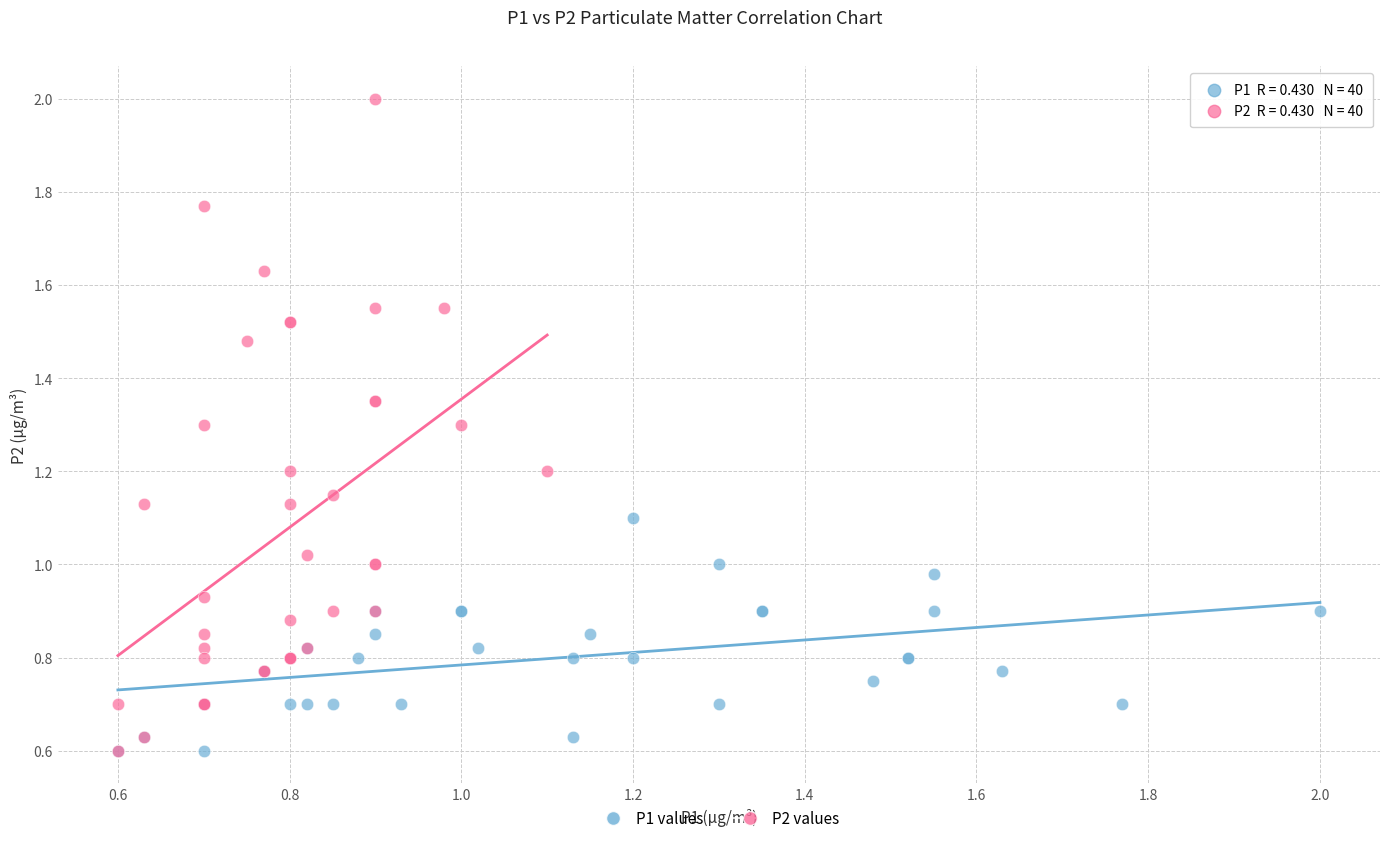

Which series contains the highest Y value?

P2 values